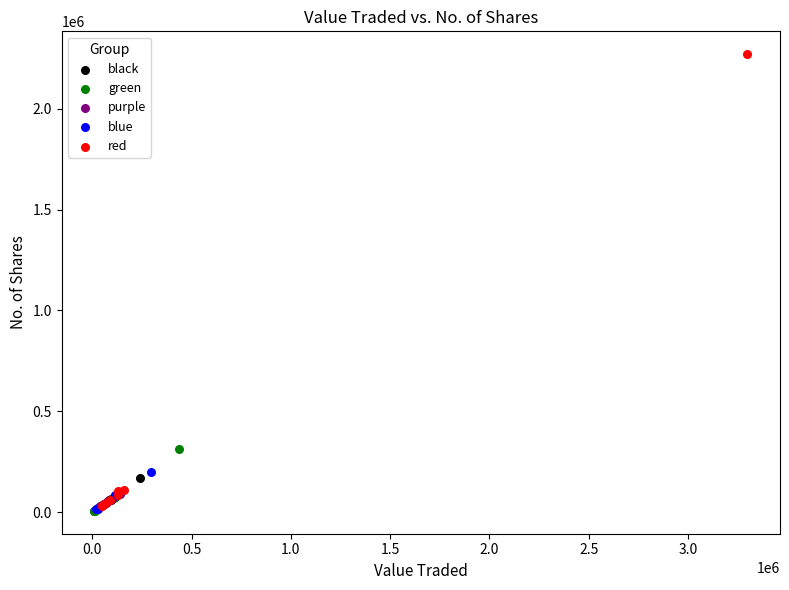

Which series has the widest spread of Y values?

red